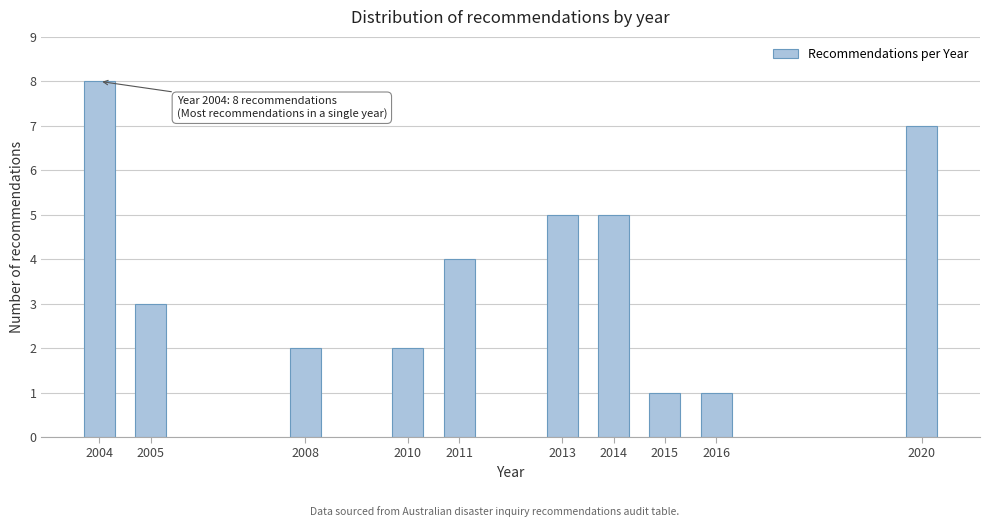

Reading right to left, extract all data points from this chart.

2020=7	2016=1	2015=1	2014=5	2013=5	2011=4	2010=2	2008=2	2005=3	2004=8